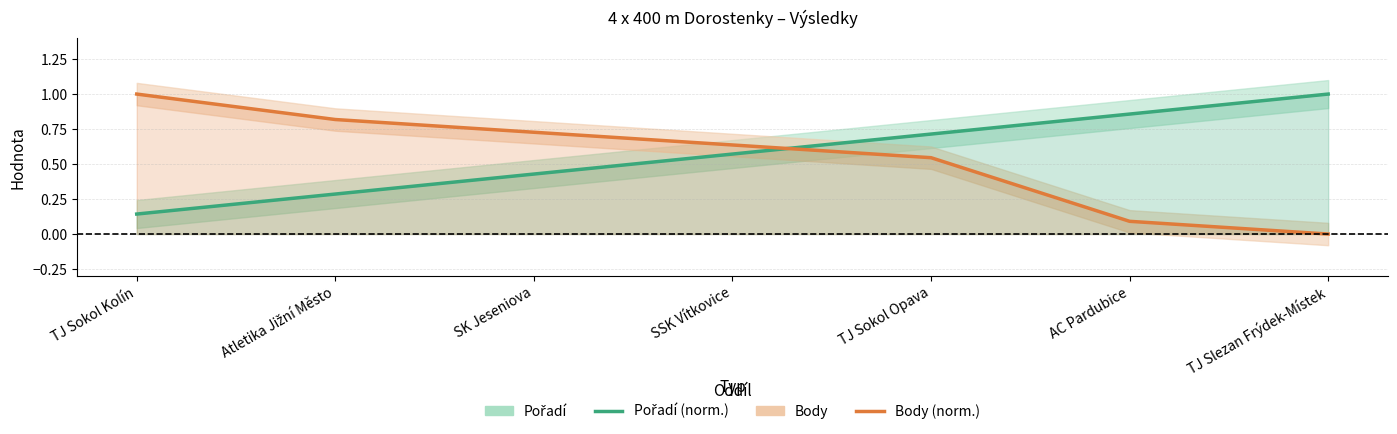

Reading right to left, transcribe all the data shown in this chart.

Pořadí (norm.): 1.0	0.9	0.7	0.6	0.4	0.3	0.1
Body (norm.): 0.0	0.1	0.5	0.6	0.7	0.8	1.0